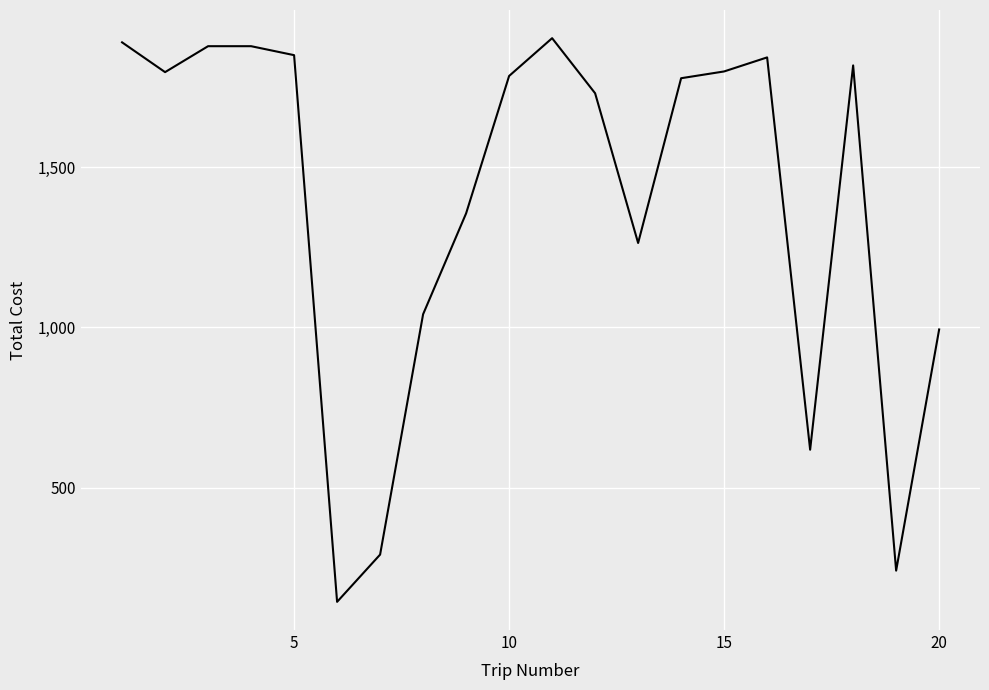

What is the minimum value shown in the chart?

143.0